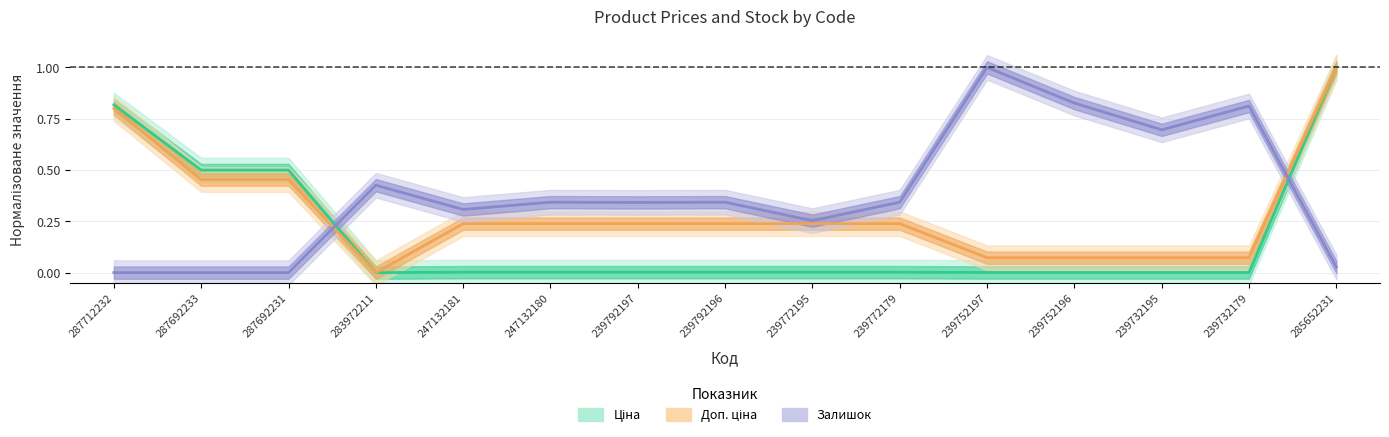

What are all the series names shown in the legend?

Ціна, Доп. ціна, Залишок